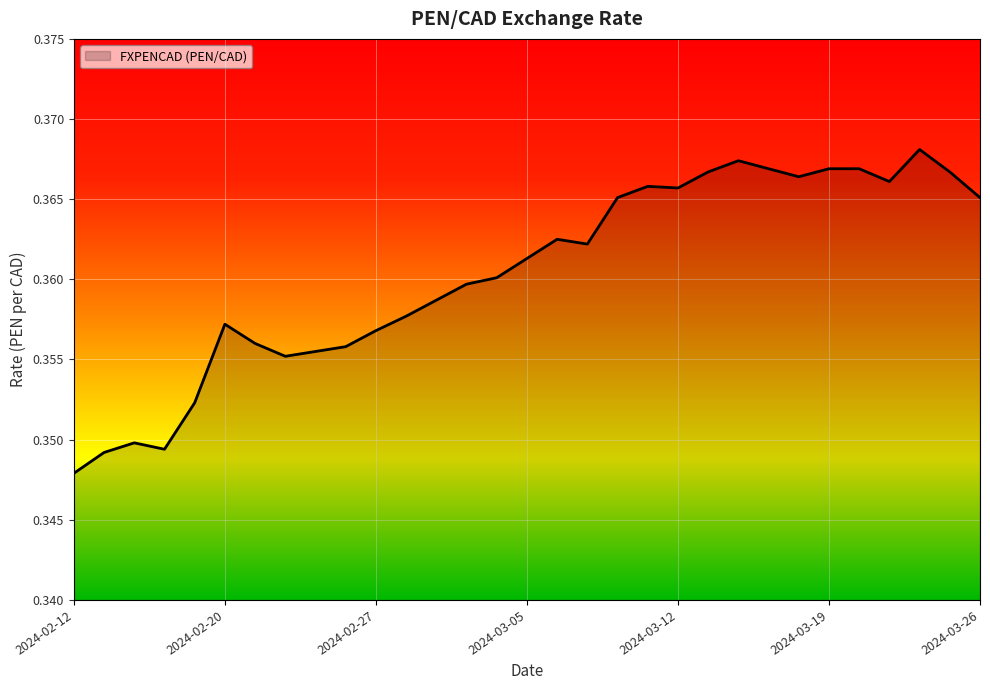

How many interior local peaks (higher than both neighbors) does the data have?

6